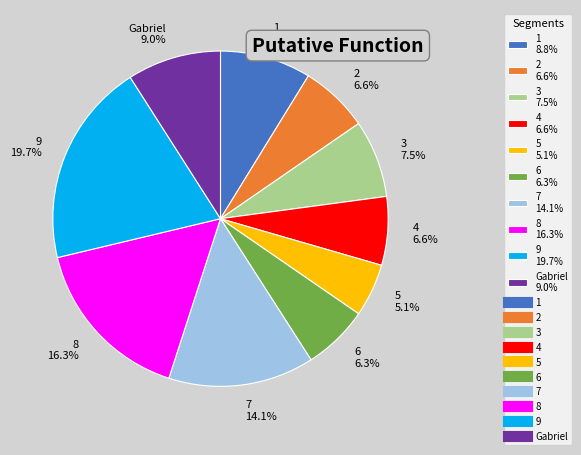

True or false: 6 accounts for 6% of the total.

True